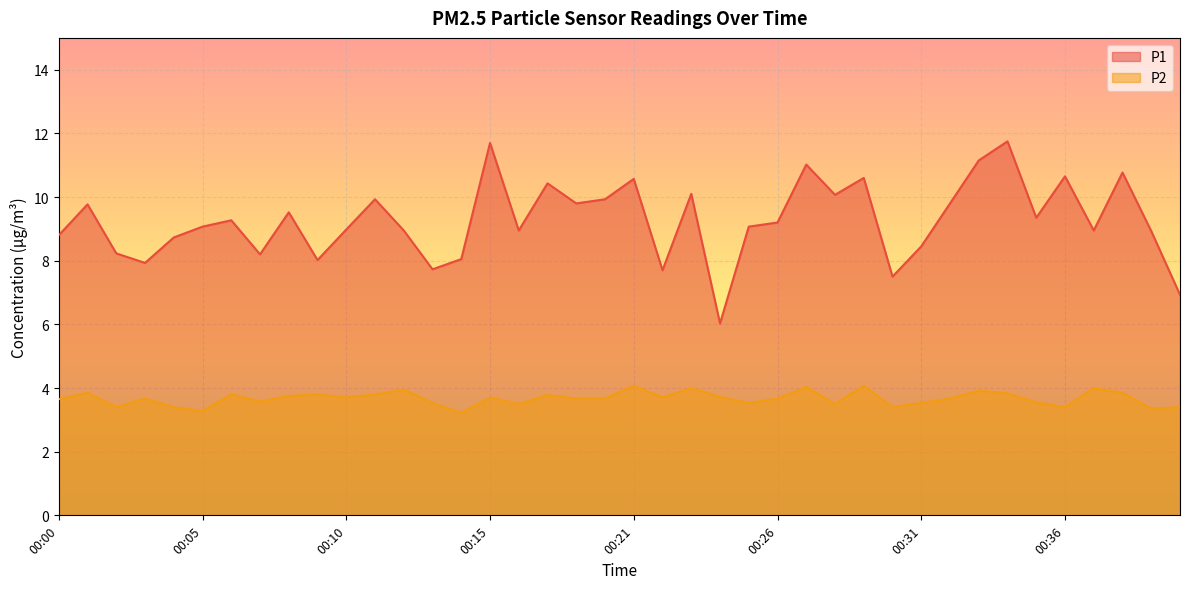

What is the approximate value of P2 at 00:01?

3.9